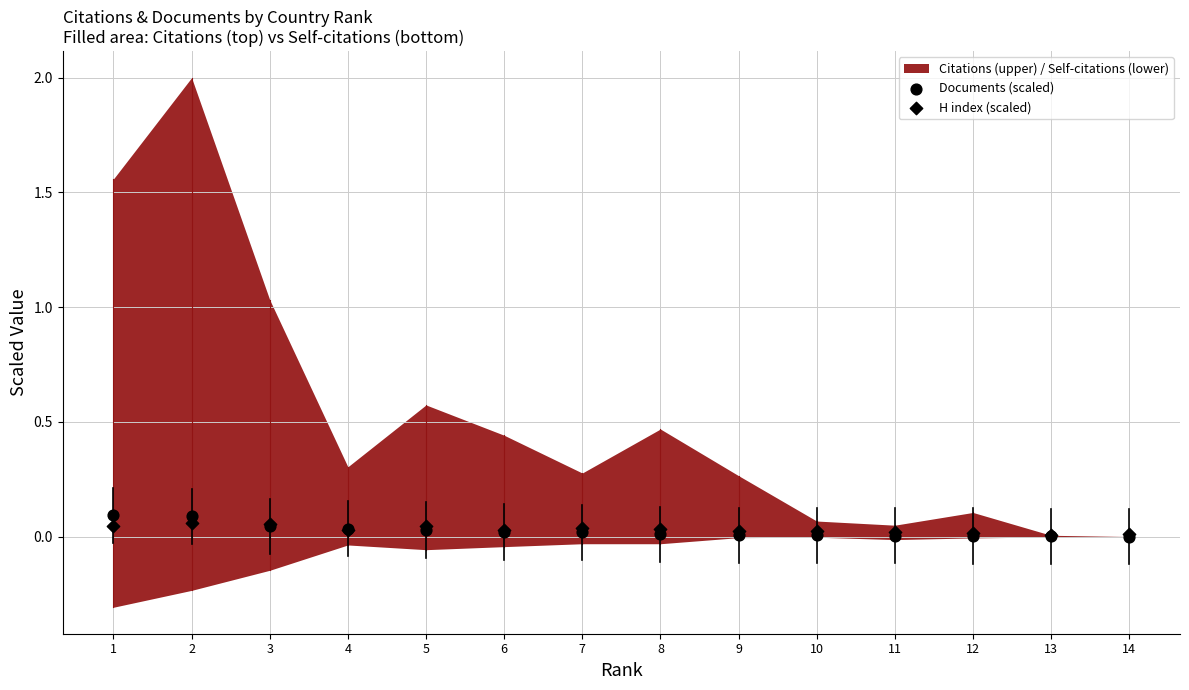

Which series reaches the minimum Y coordinate?

Documents (scaled)